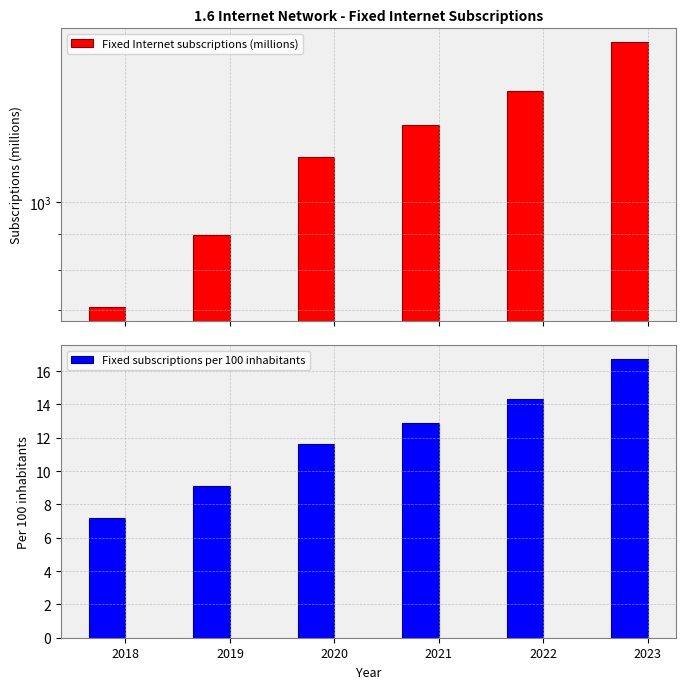

The value of Fixed subscriptions per 100 inhabitants at 2018 is 2.8. True or false?

False